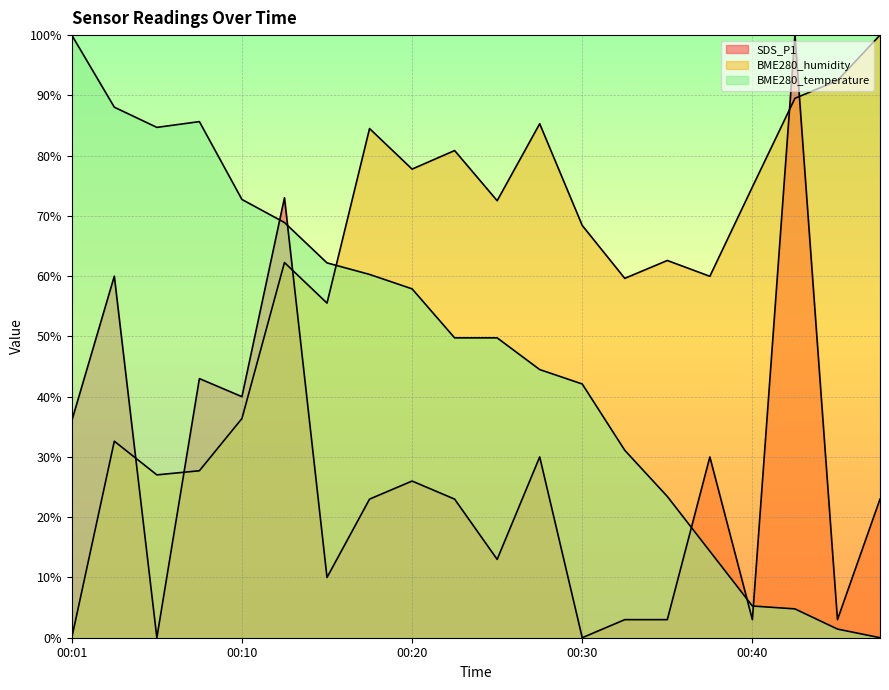

Does the chart display data point markers on the line(s)?

No